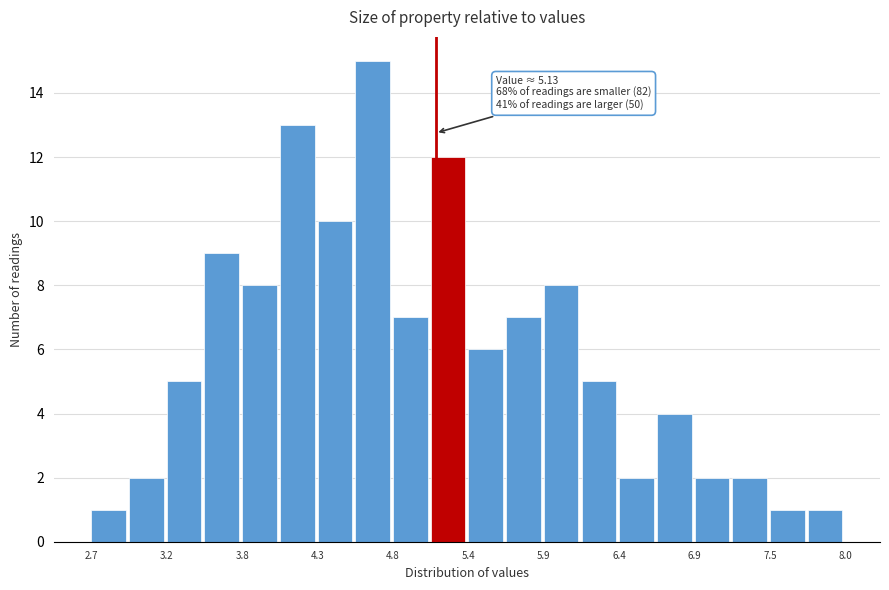

Around what value on the x-axis is the tallest bar? Give the approximate position of its centre, as read against the axis.

4.7